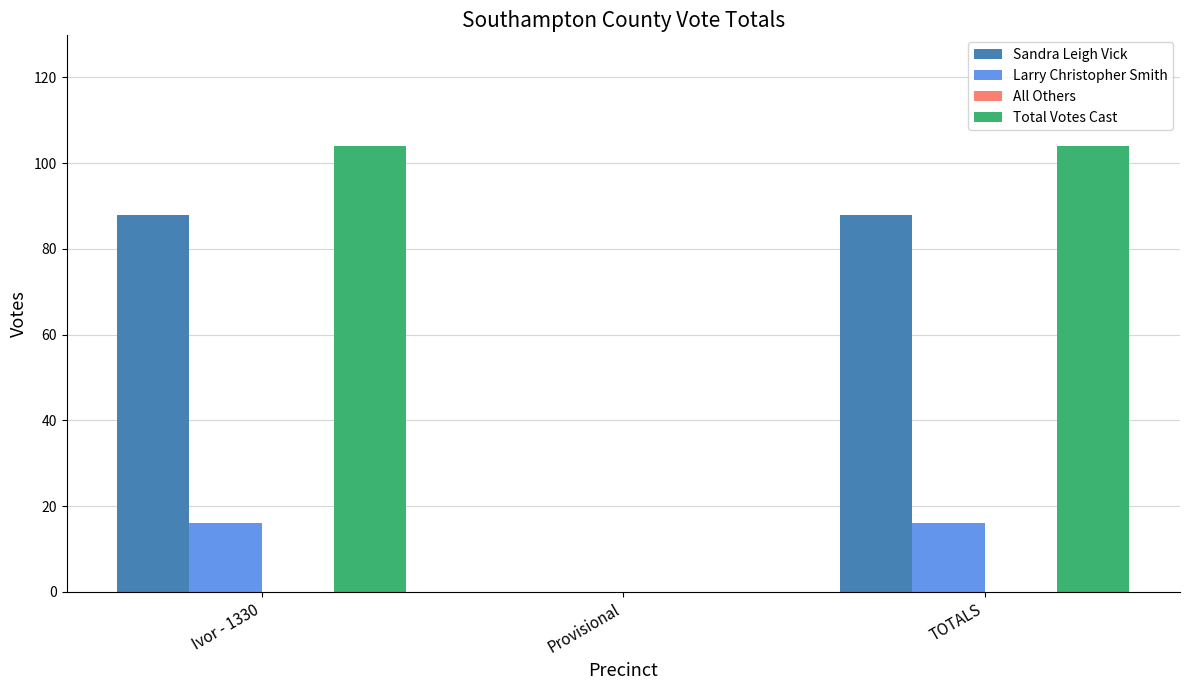

What is the sum of the Larry Christopher Smith values at Ivor - 1330 and Provisional?

16